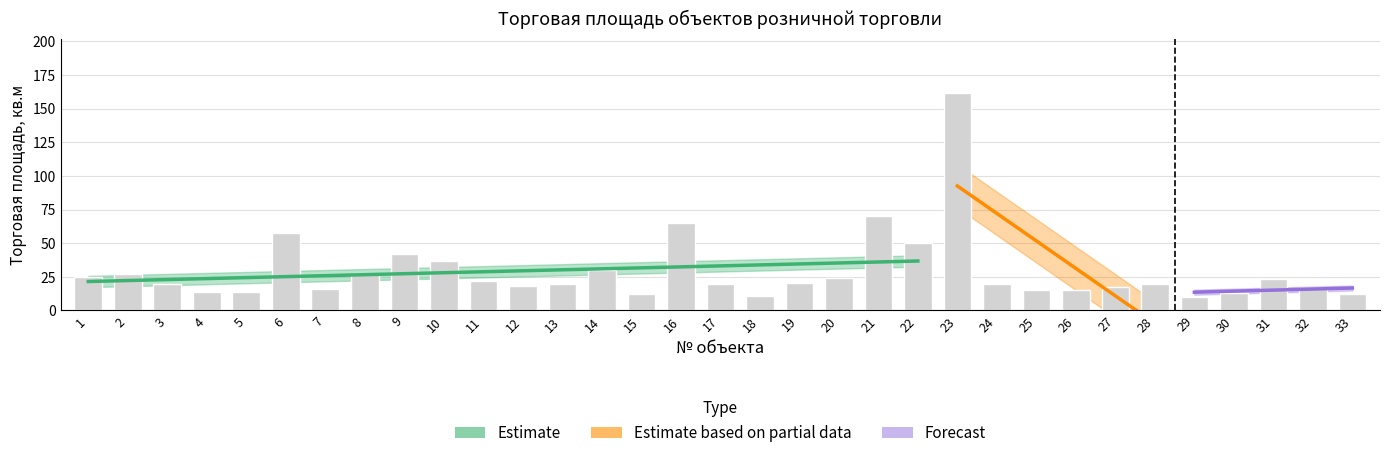

True or false: the data shows 33.5 at 3.

False